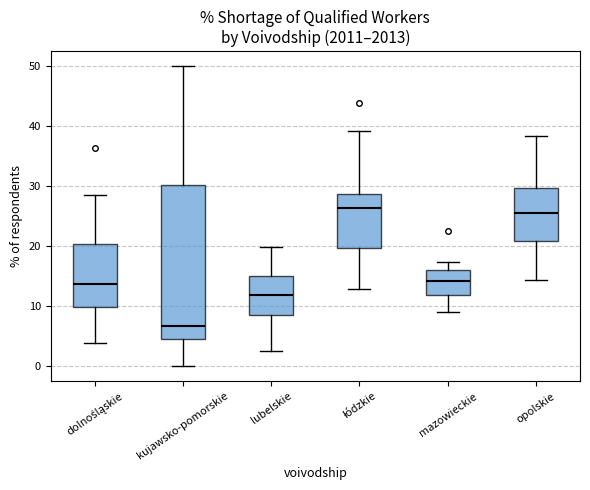

Reading left to right, transcribe this box plot: for each box, give where its median line is, the range the box spans, and where its two whiskers end, as read against the y-axis. The values are not printed on the chart, so give them approximately, as read against the axis.

dolnośląskie: median 14, box 10 to 20, whiskers 4 to 29
kujawsko-pomorskie: median 7, box 5 to 30, whiskers 0 to 50
lubelskie: median 12, box 9 to 15, whiskers 3 to 20
łódzkie: median 26, box 20 to 29, whiskers 13 to 39
mazowieckie: median 14, box 12 to 16, whiskers 9 to 17
opolskie: median 26, box 21 to 30, whiskers 14 to 38